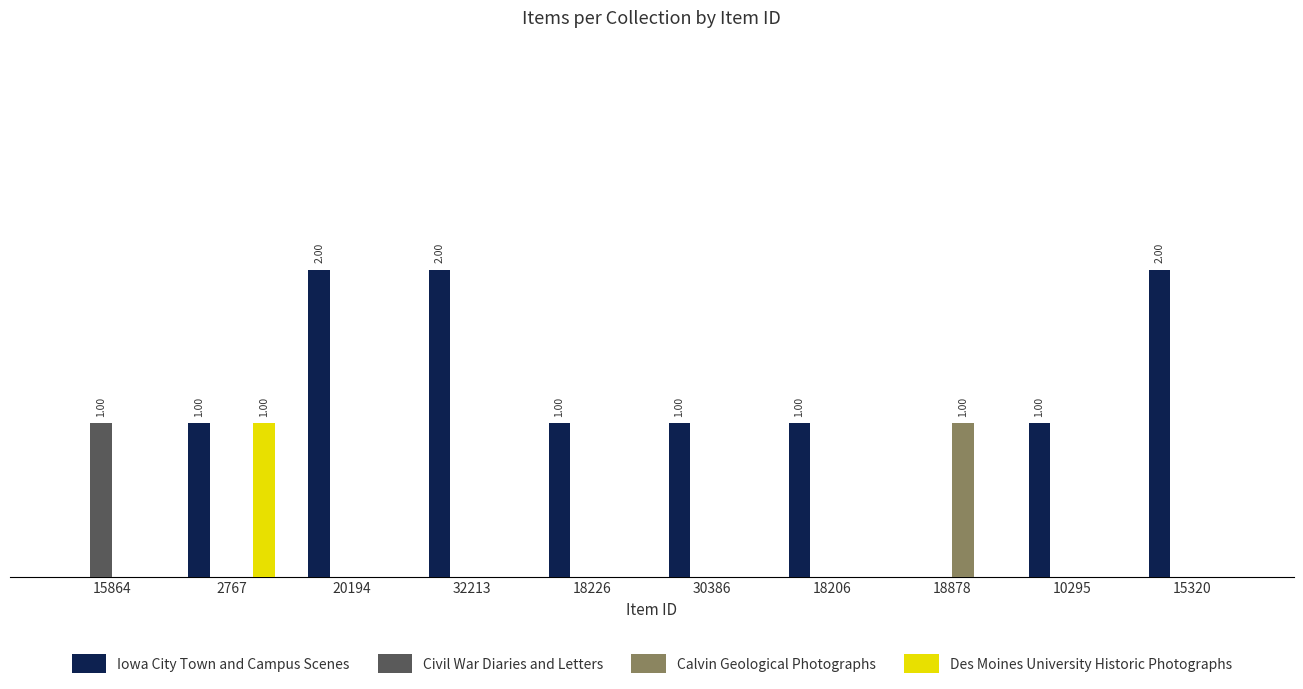

At which category does the chart reach its minimum across all series?

15864